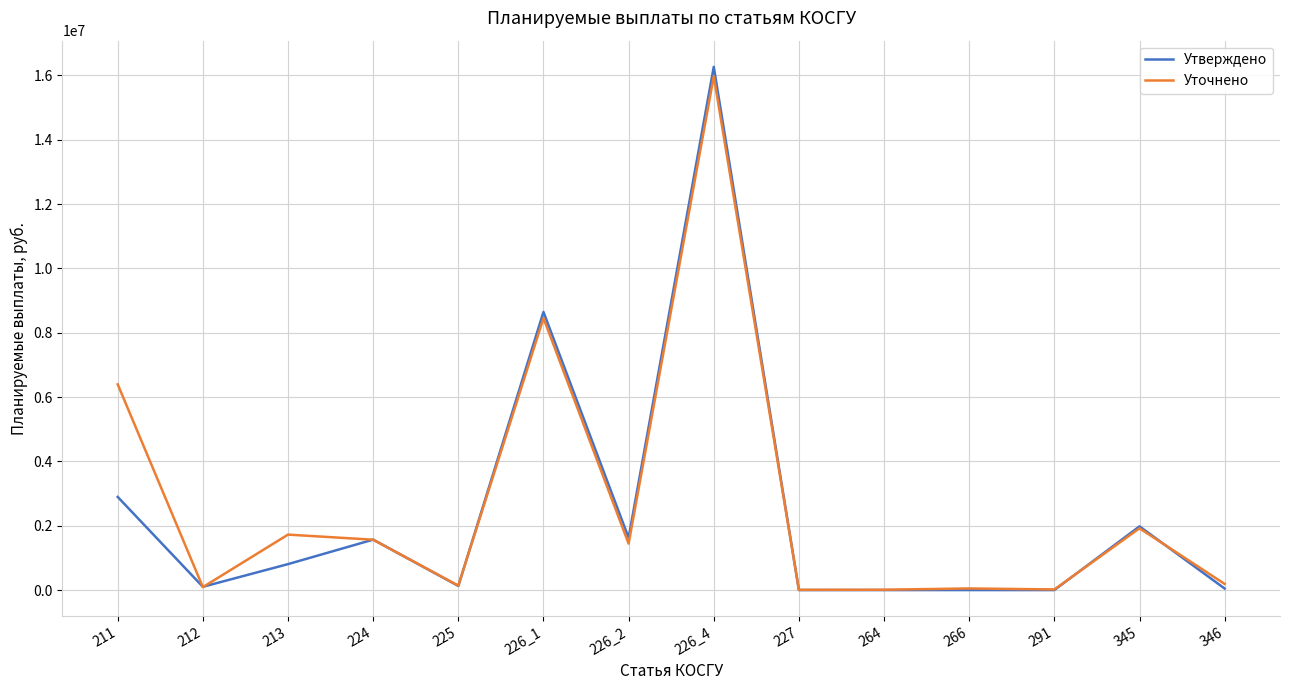

What value does the Уточнено series have at 226_2?

1443669.5